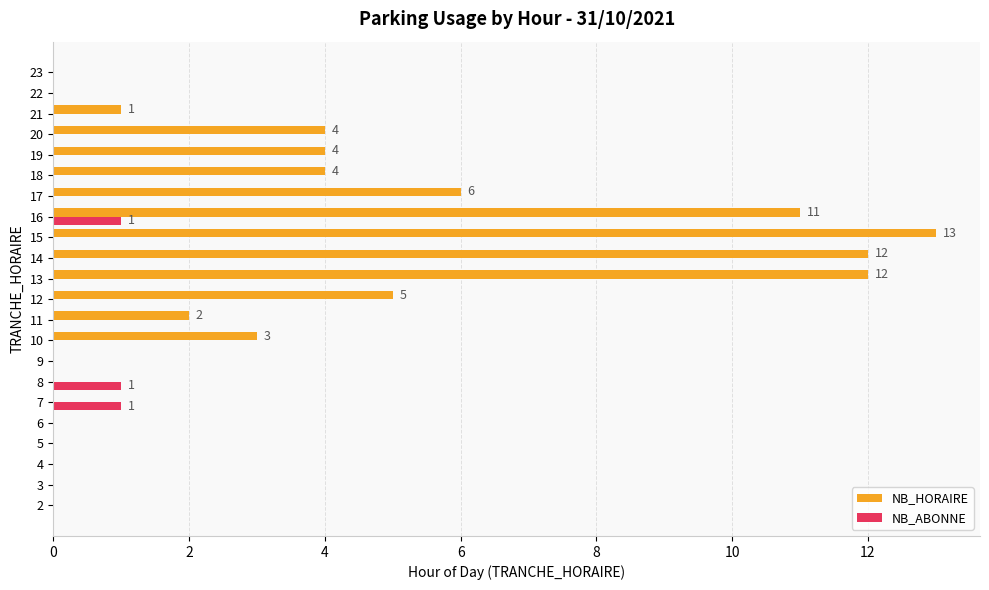

What is the sum of the NB_HORAIRE values at 20 and 14?

16